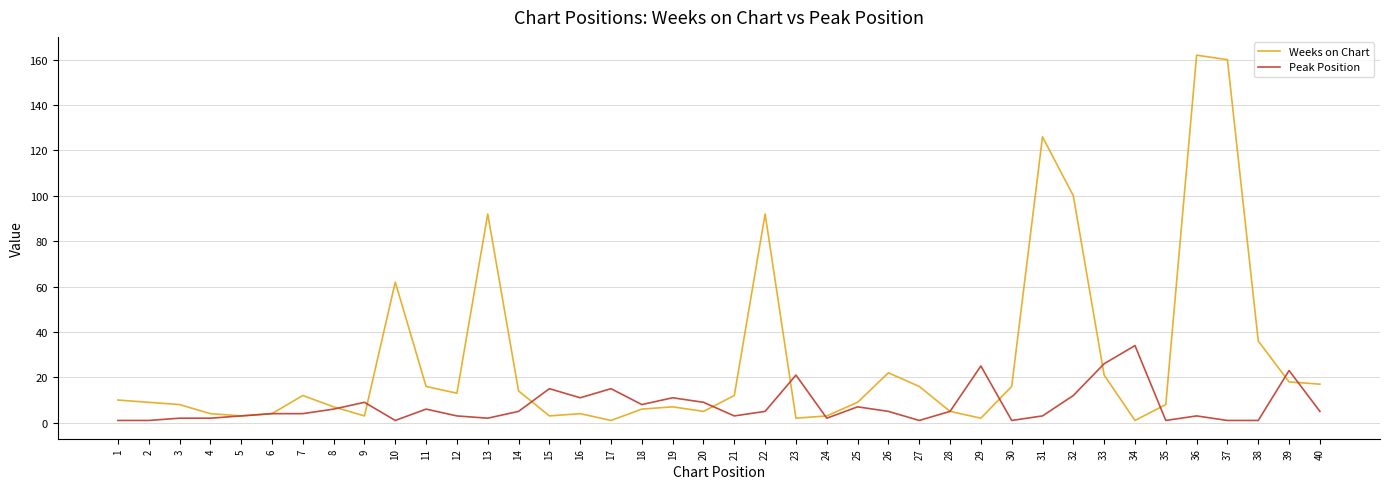

Rank the series by their maximum value, from lowest to highest.

Peak Position, Weeks on Chart